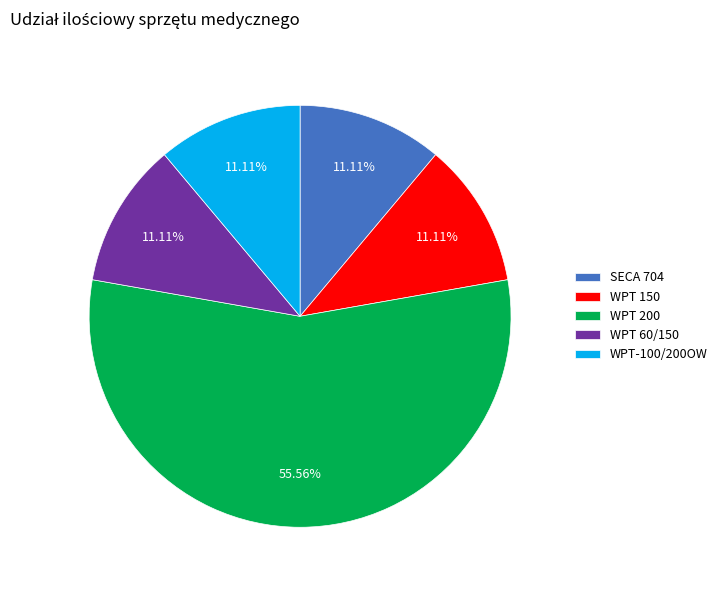

Approximately how many times larger is the value at WPT-100/200OW compared to WPT 150?

1.0